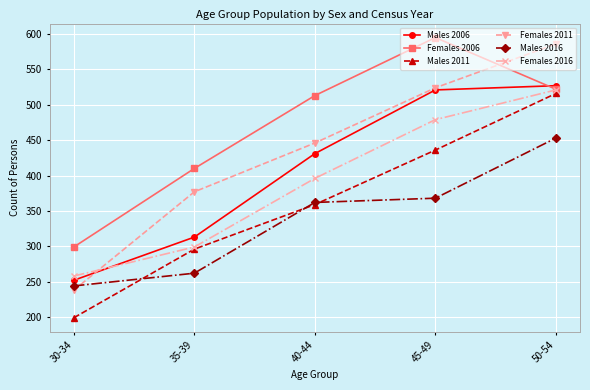

What is the sum of all Females 2011 values?

2171